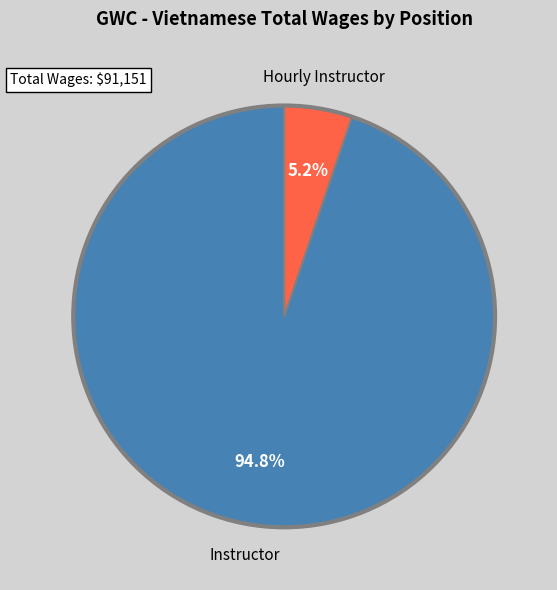

Is it true that Instructor is 95% of the pie?

True